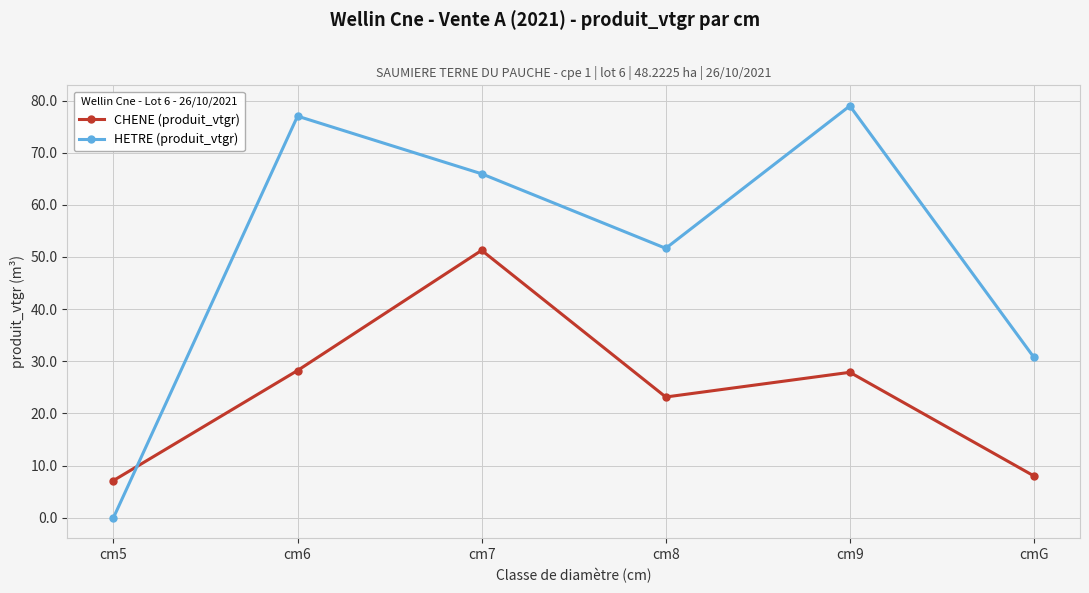

True or false: HETRE (produit_vtgr) and CHENE (produit_vtgr) cross at least once.

True